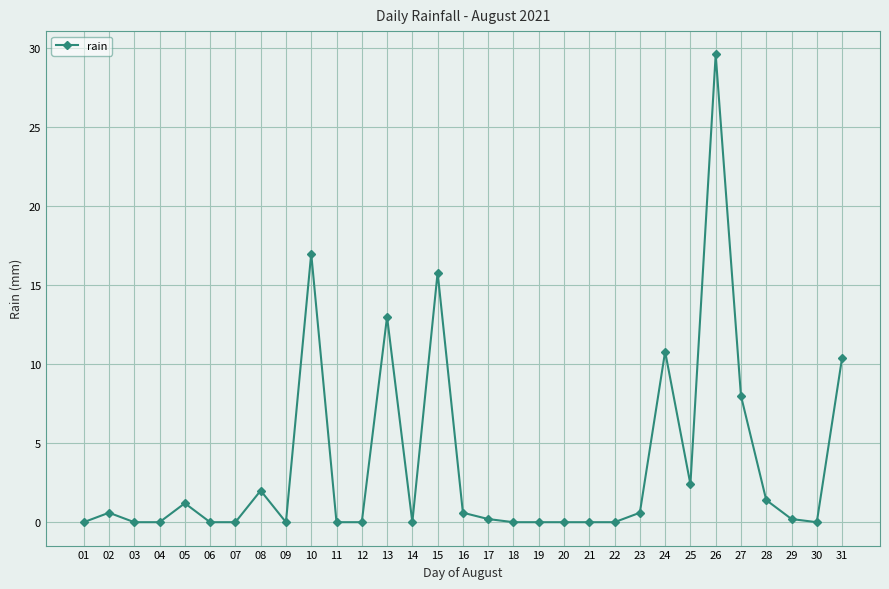

Does the chart have visible grid lines?

Yes